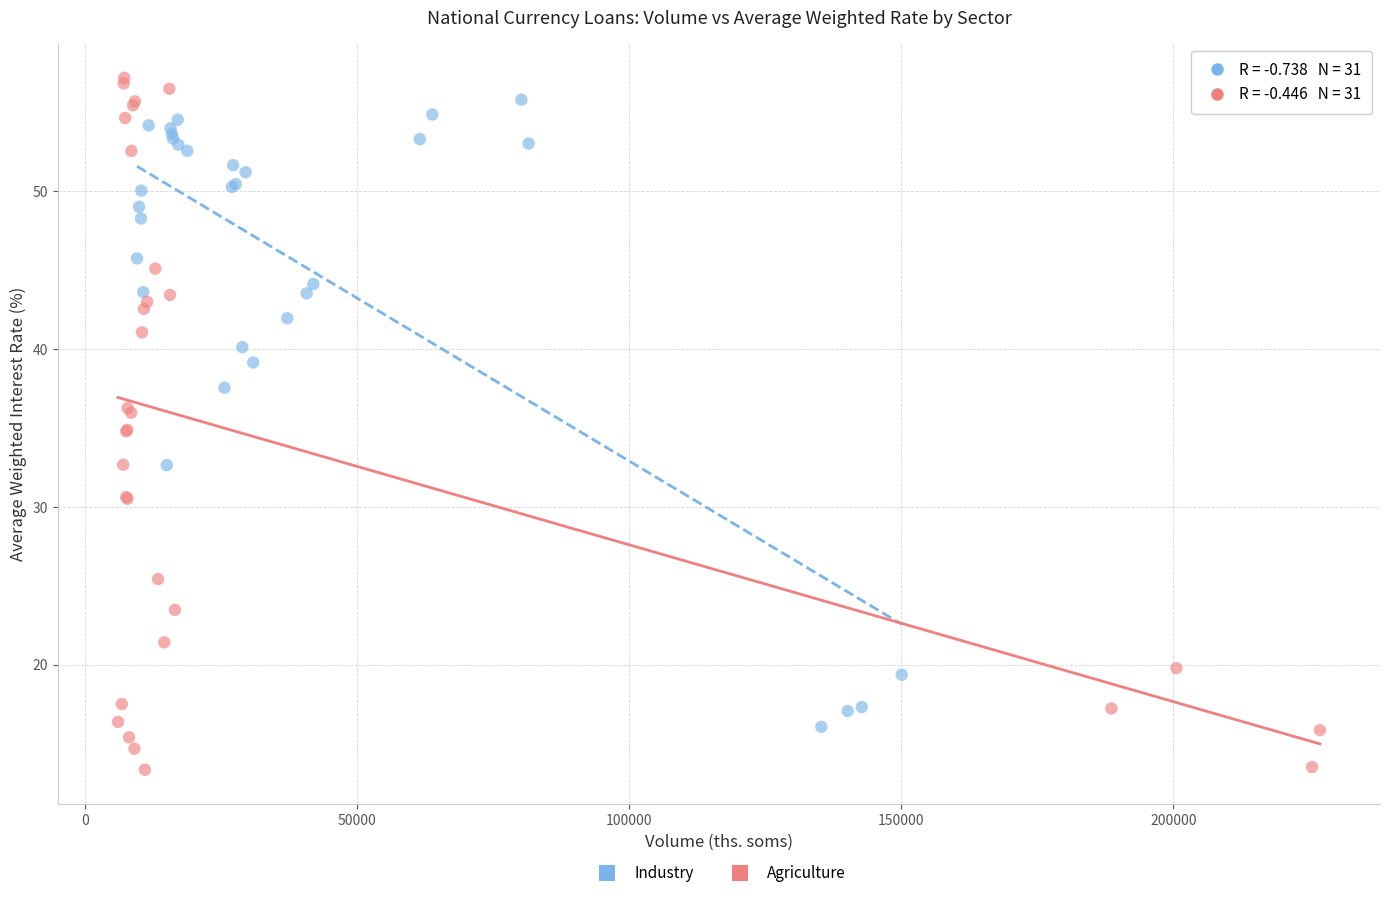

Which series contains the highest Y value?

Agriculture